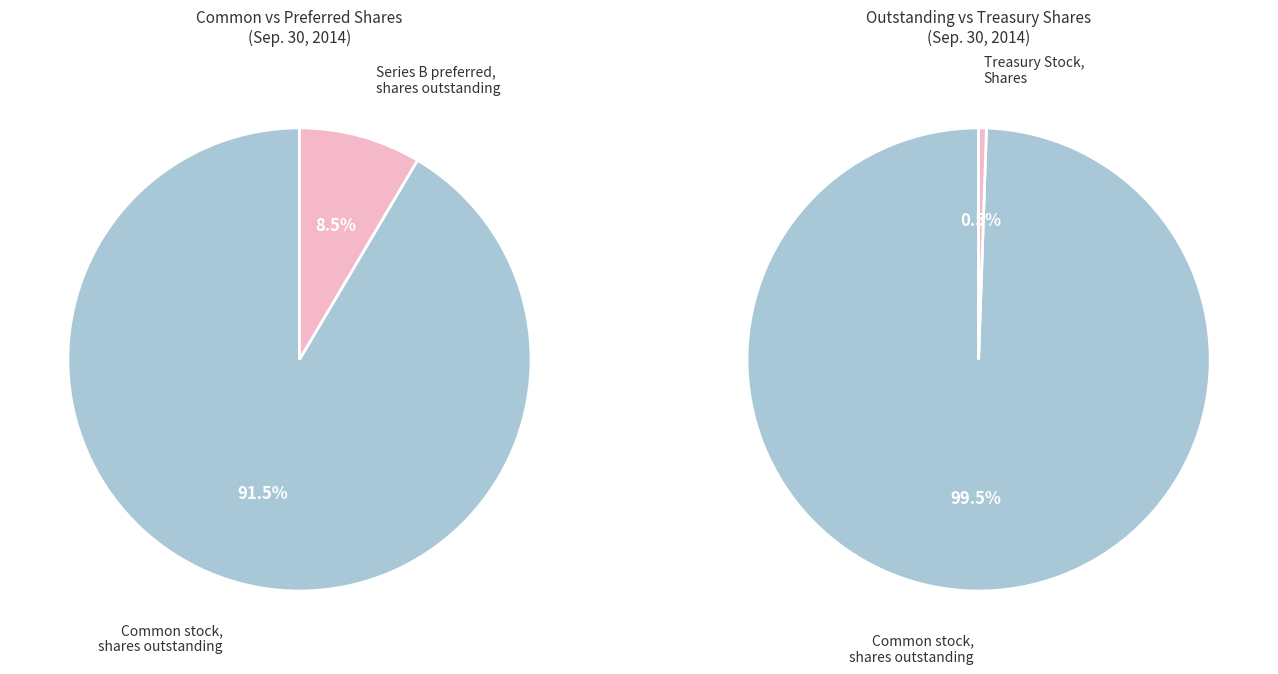

Does Treasury Stock, Shares account for over 50% of the chart?

No